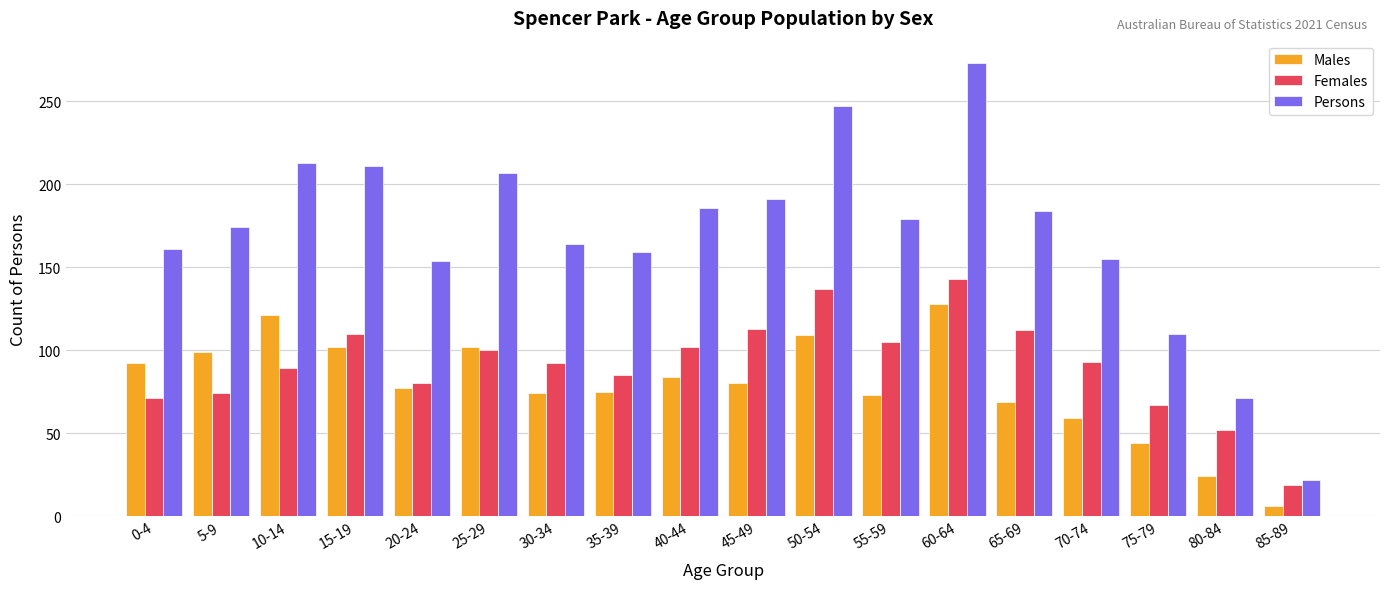

Which series has the largest range (max minus min)?

Persons